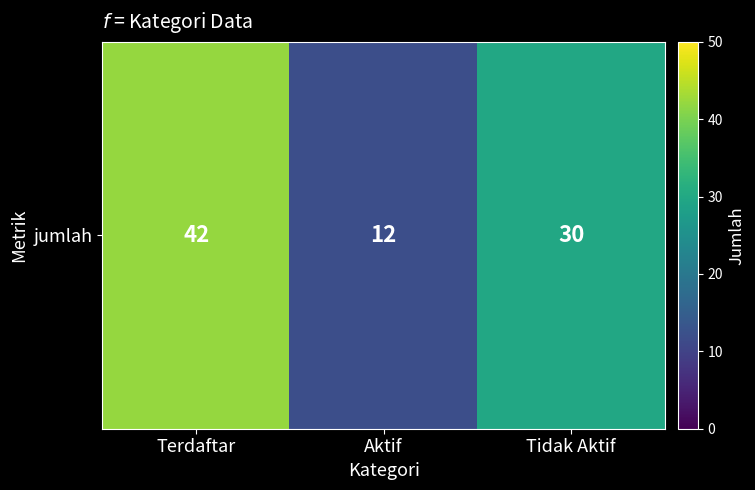

What is the ratio of the value at Tidak Aktif to the value at Terdaftar?

0.7